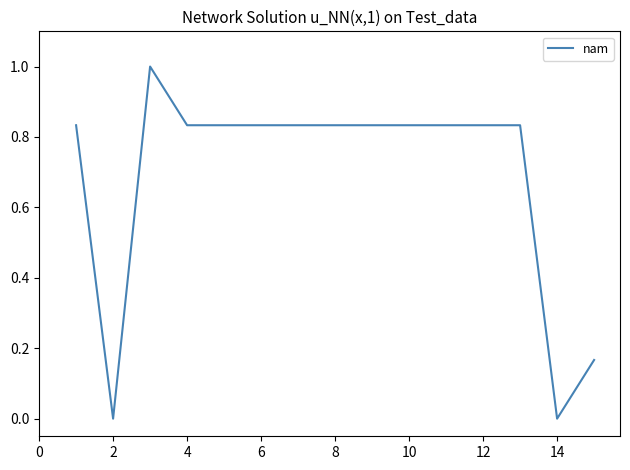

What is the difference between the maximum and minimum values?

1.0